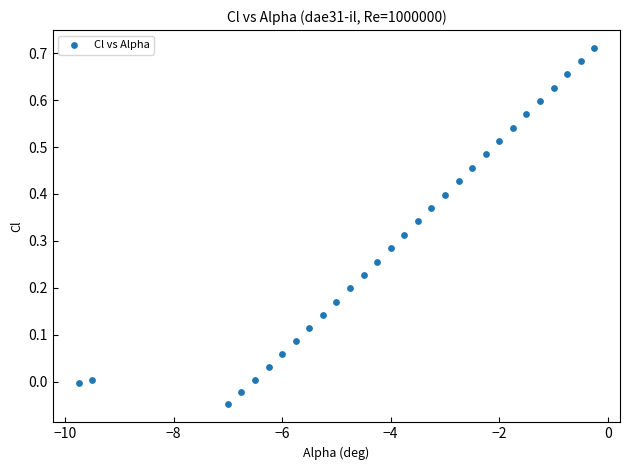

What is the range of Y values (max minus min)?

0.8